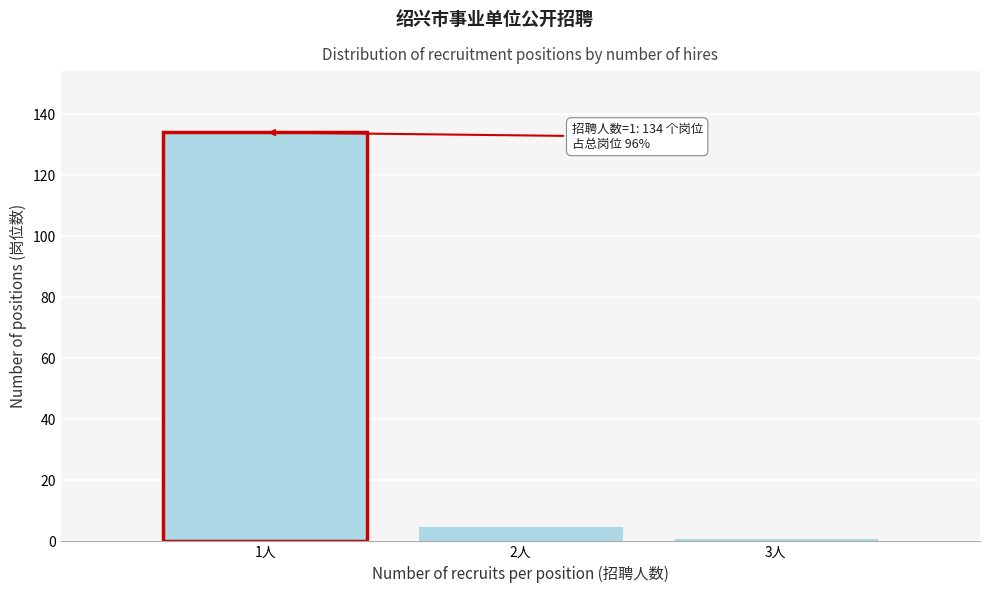

Reading left to right, list all the values displayed in this chart.

1人=134	2人=5	3人=1